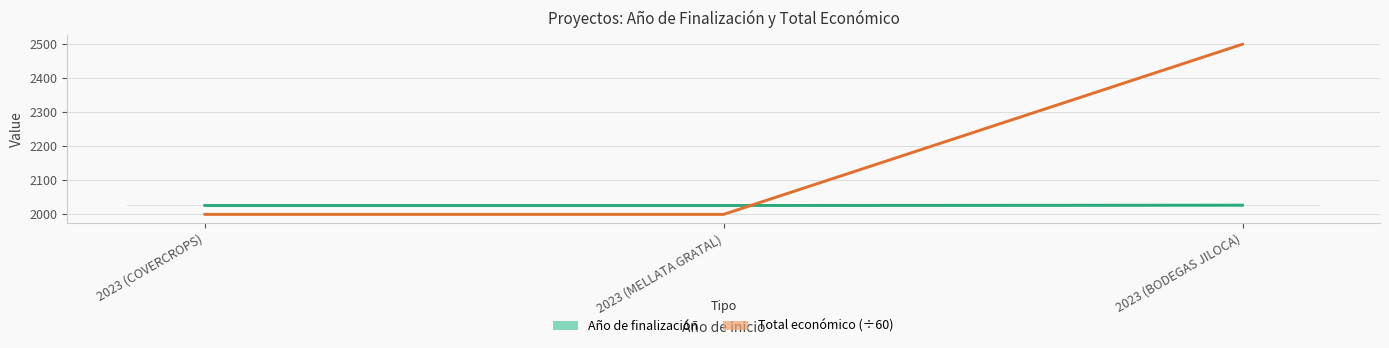

Are the bars horizontal?

No